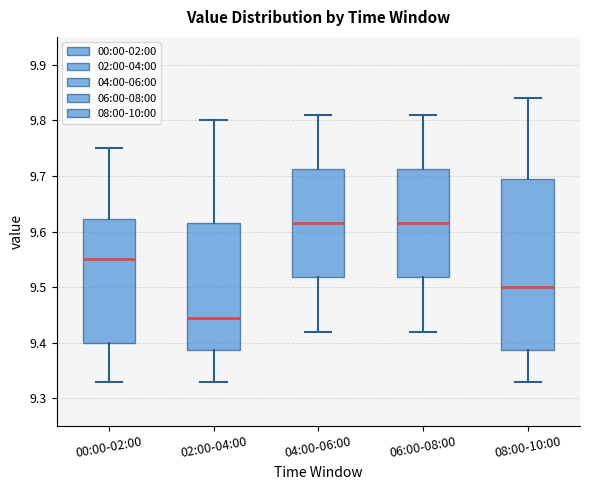

Where does the median line of the box for 04:00-06:00 sit on the y-axis? The values are not printed on the chart, so give them approximately, as read against the axis.

9.62